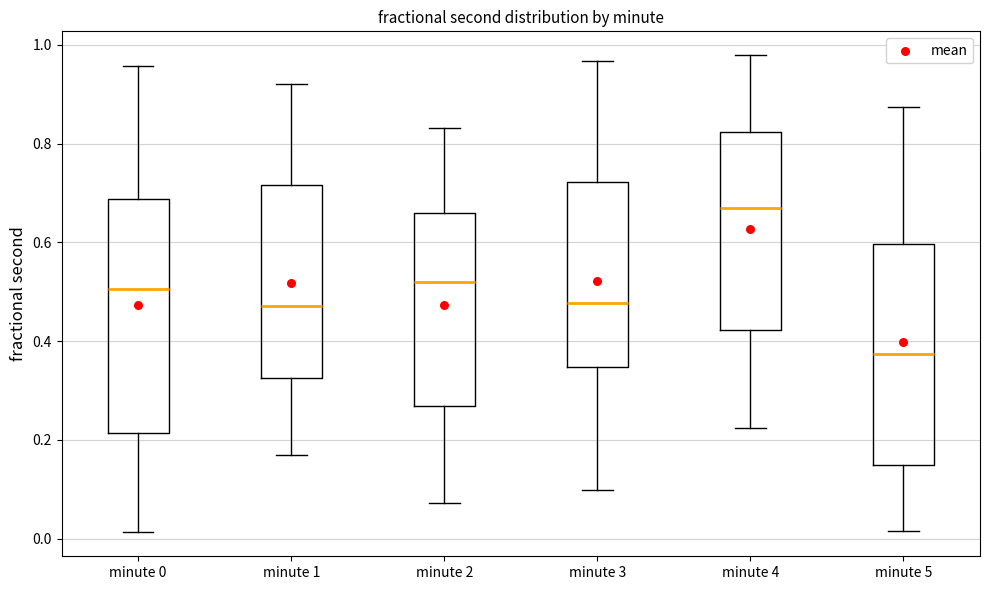

Where is the lower edge of the box for minute 1 on the y-axis? The values are not printed on the chart, so give them approximately, as read against the axis.

0.32